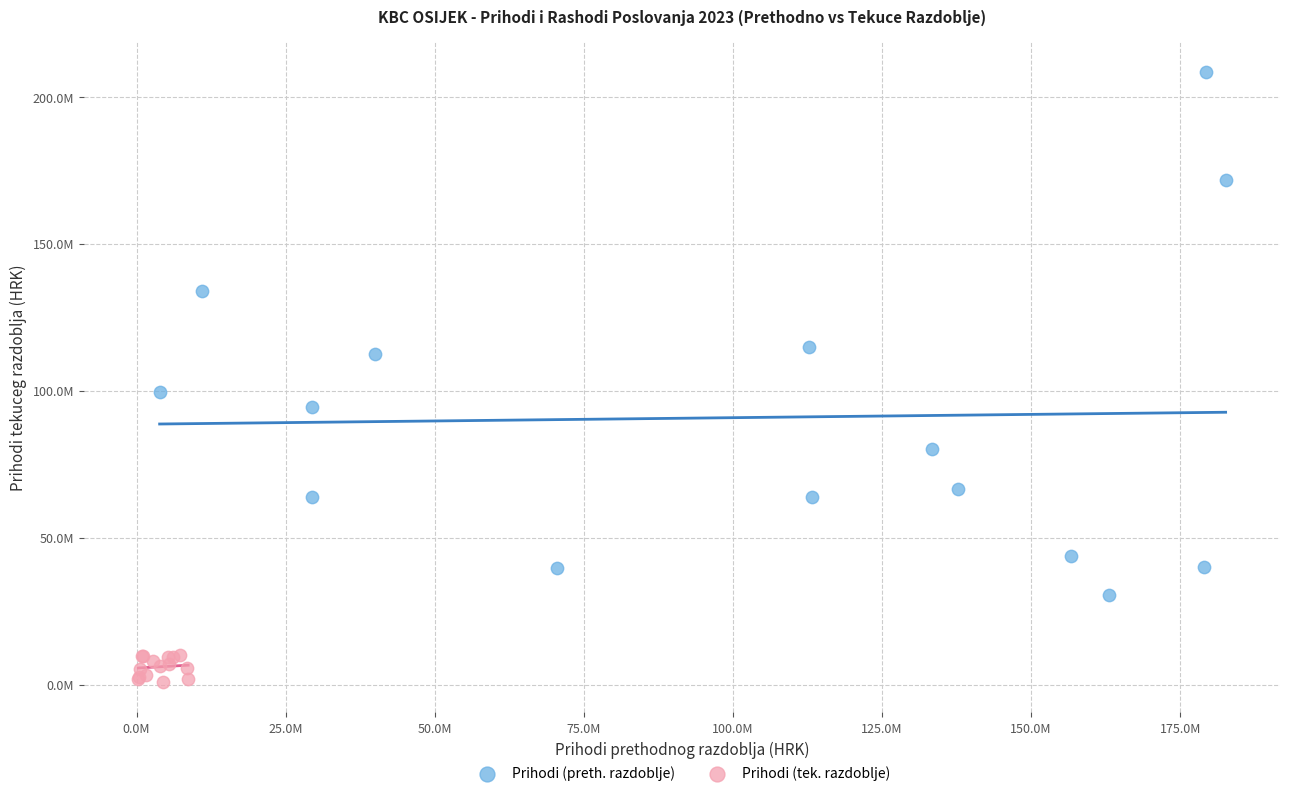

Which series reaches the maximum Y coordinate?

Prihodi (preth. razdoblje)